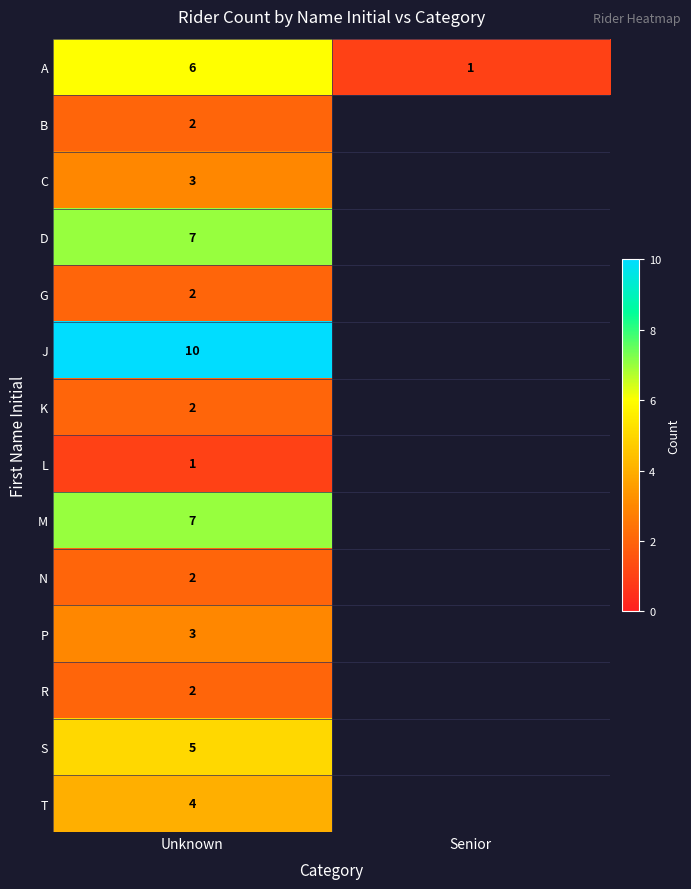

What is the spread (max minus min) of values at Unknown?

9